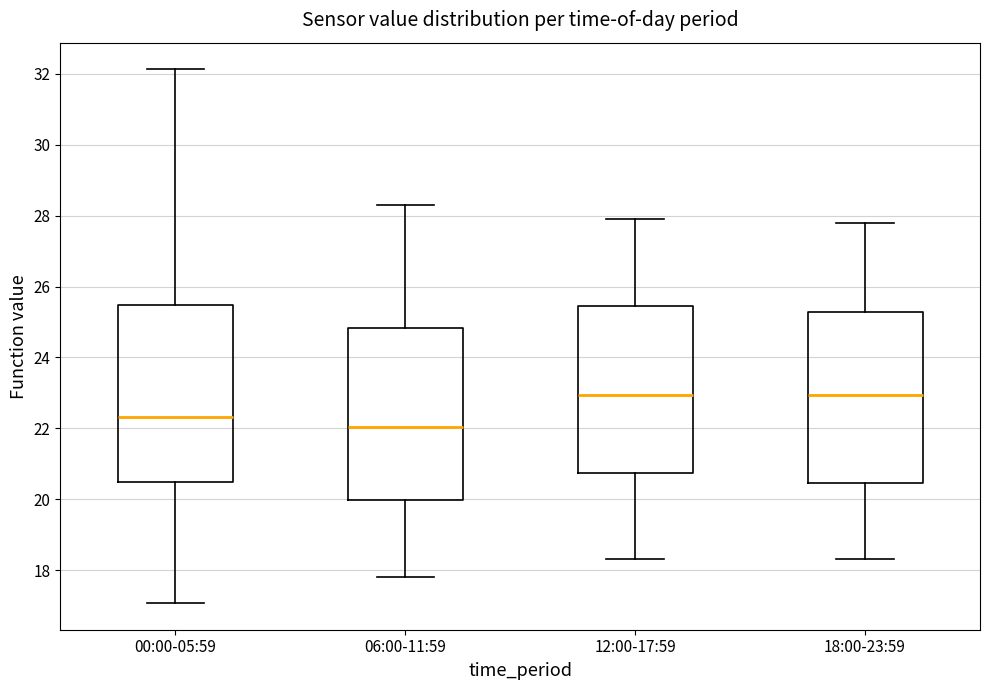

Reading left to right, read every box against the y-axis: the position of its median line, the range the box covers, and the ends of its whiskers. The values are not printed on the chart, so give them approximately, as read against the axis.

00:00-05:59: median 22.4, box 20.4 to 25.4, whiskers 17.0 to 32.2
06:00-11:59: median 22.0, box 20.0 to 24.8, whiskers 17.8 to 28.4
12:00-17:59: median 23.0, box 20.8 to 25.4, whiskers 18.4 to 28.0
18:00-23:59: median 23.0, box 20.4 to 25.2, whiskers 18.4 to 27.8